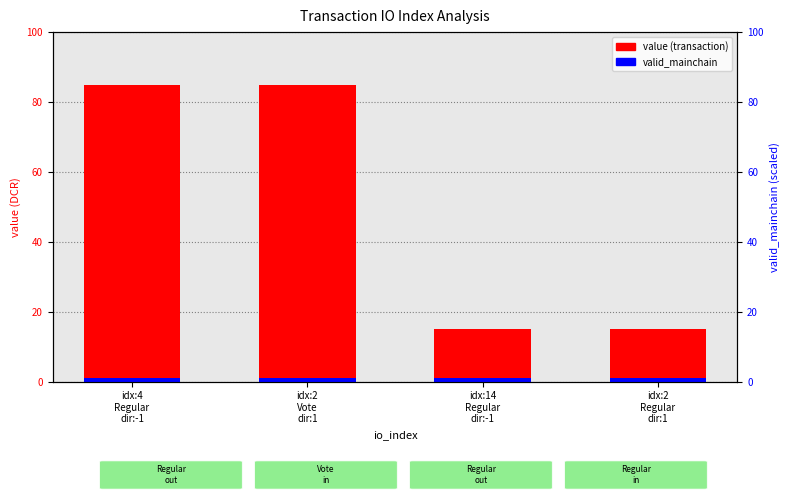

What is the total value across all series at idx:2
Vote
dir:1?

86.0